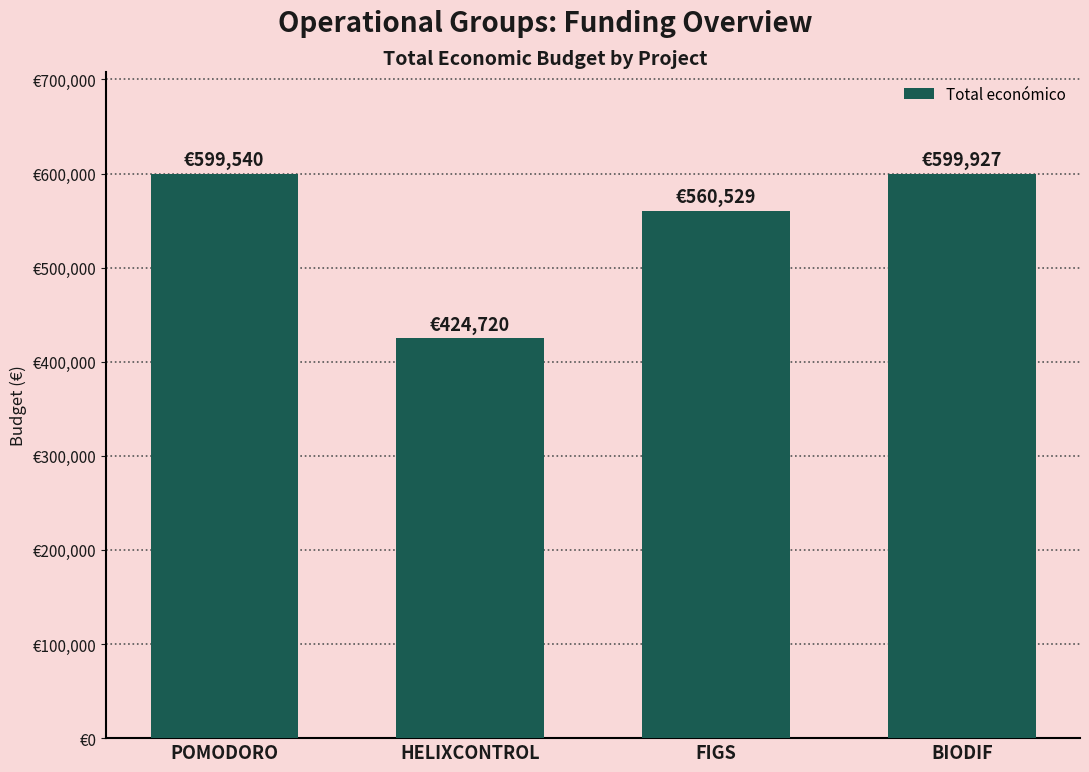

Where does the data first go above 599540?

BIODIF